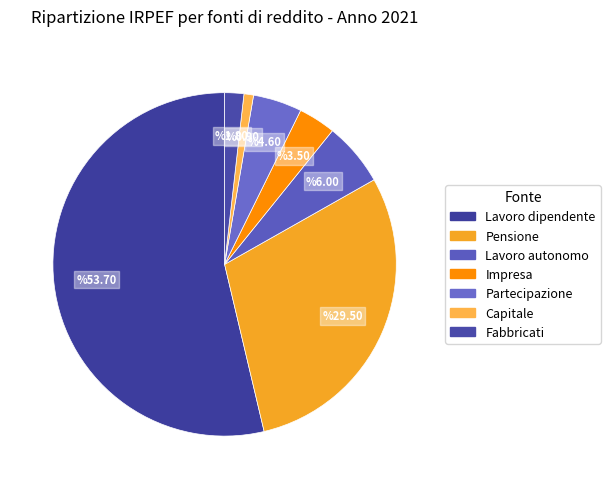

How many segments does this pie chart have?

7